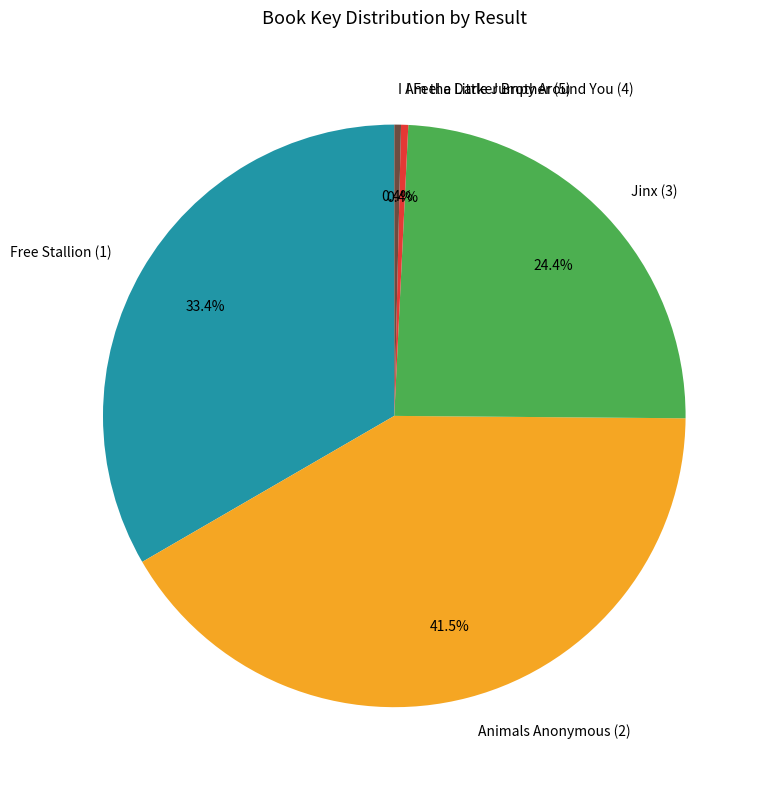

To the nearest percent, what is the difference between the Free Stallion (1) and I Feel a Little Jumpy Around You (4) slice percentages?

33%